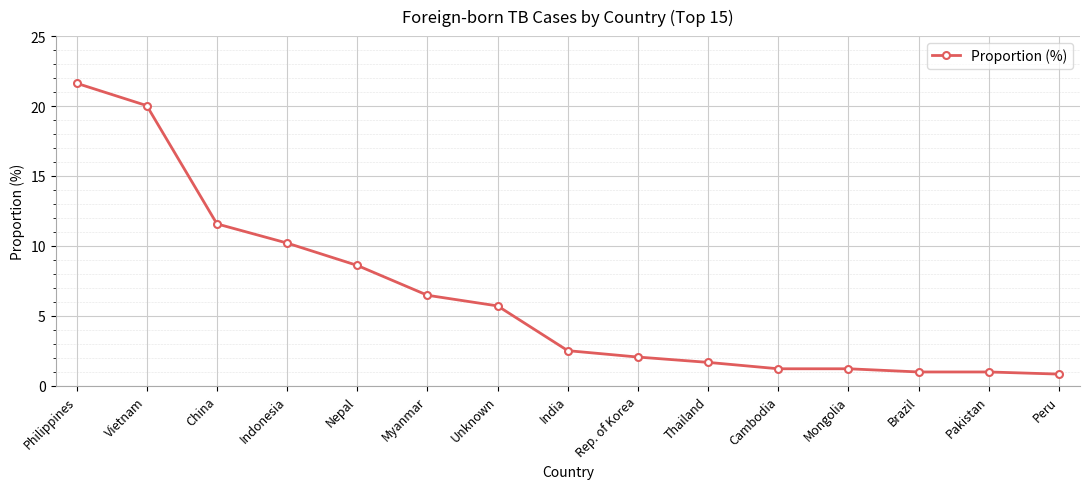

Which has a higher value, China or India?

China